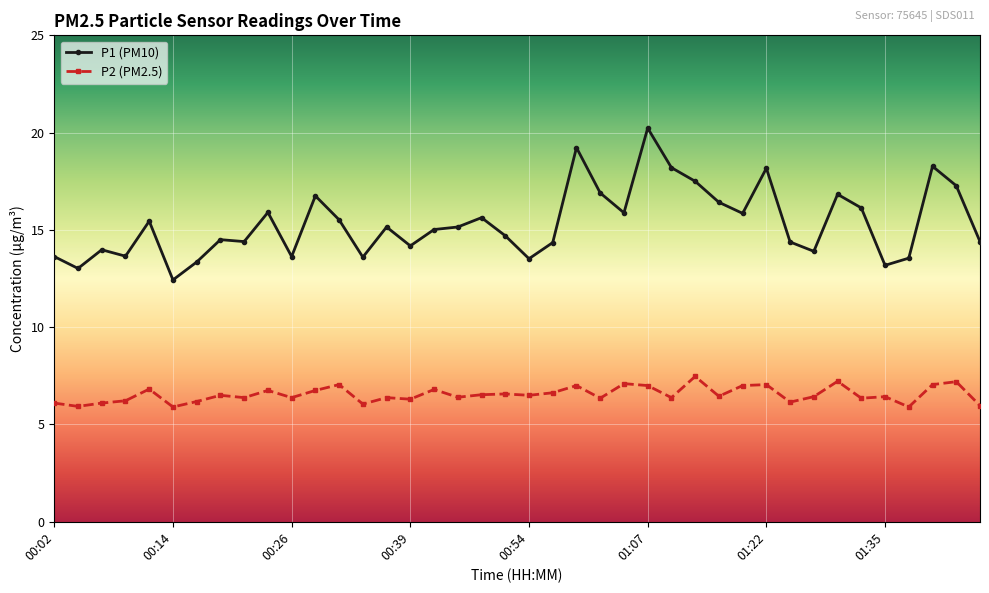

What is the value of the P2 (PM2.5) point at the 12th from the left?

6.8